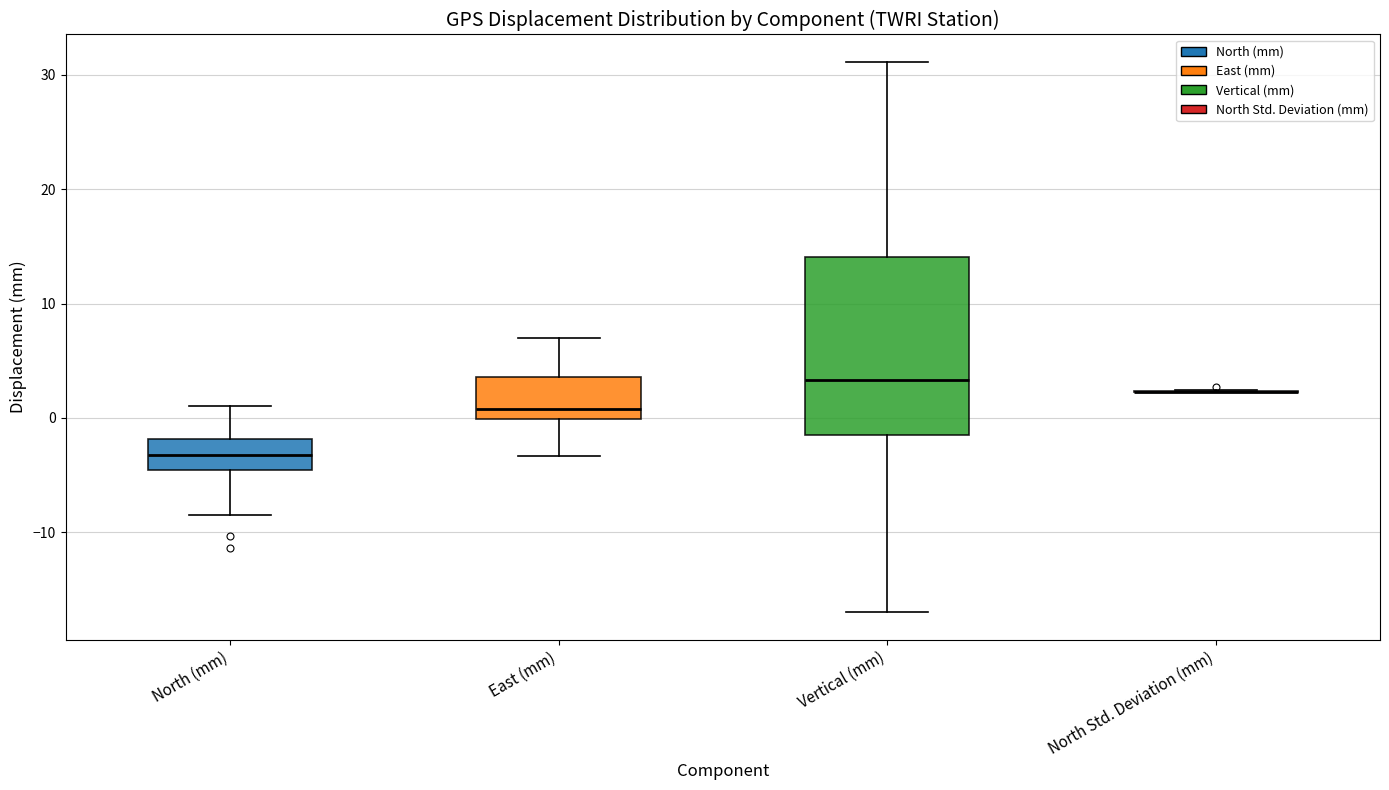

Reading left to right, read every box against the y-axis: the position of its median line, the range the box covers, and the ends of its whiskers. The values are not printed on the chart, so give them approximately, as read against the axis.

North (mm): median -3, box -5 to -2, whiskers -8 to 1
East (mm): median 1, box 0 to 4, whiskers -3 to 7
Vertical (mm): median 3, box -1 to 14, whiskers -17 to 31
North Std. Deviation (mm): box collapsed to a line at 2, whiskers 2 to 2